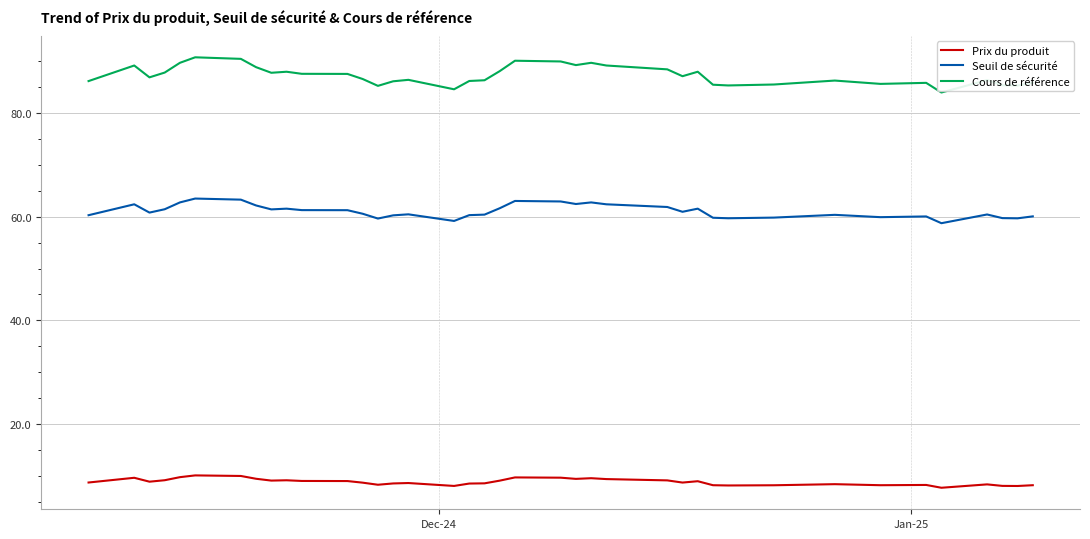

Does the chart display data point markers on the line(s)?

No